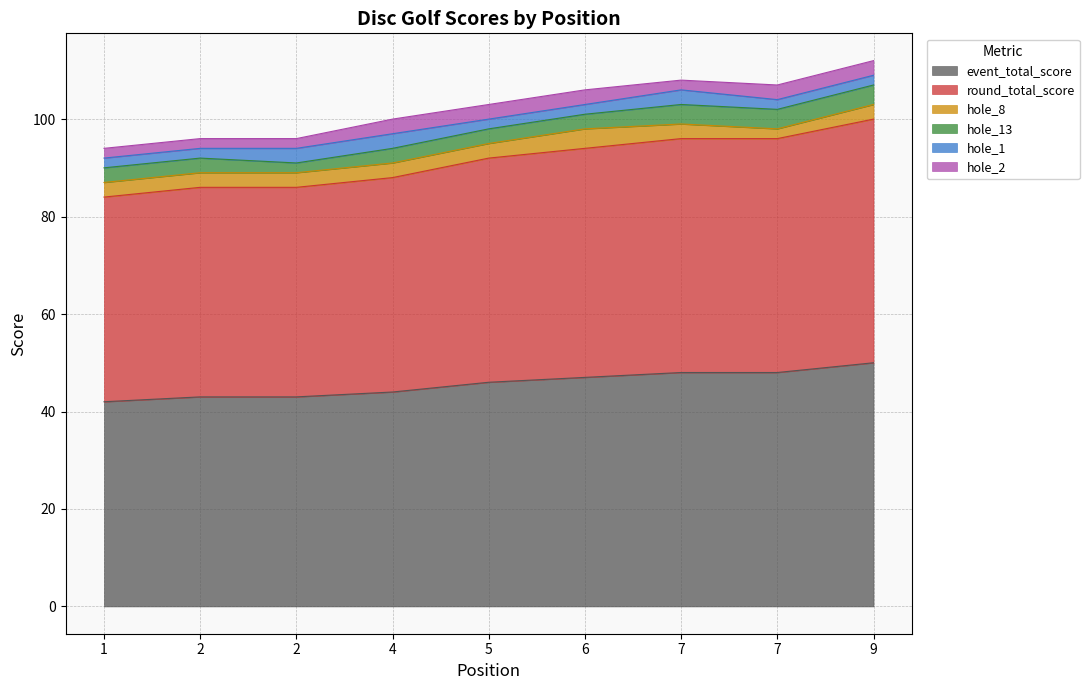

What is the difference between the hole_8 values at 7 and 6?

1